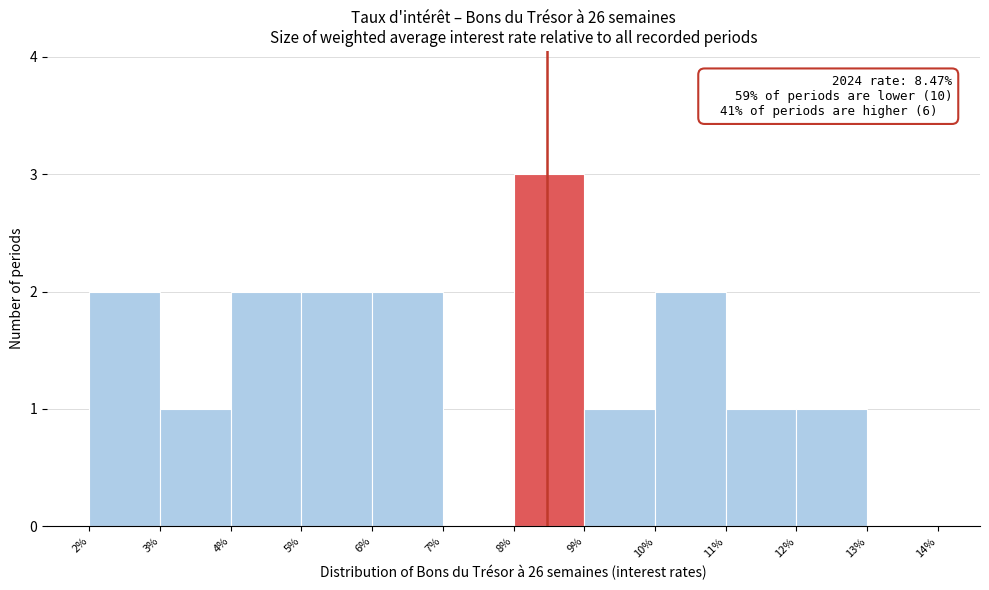

Over which range of the x-axis is the bar tallest?

8% to 9%